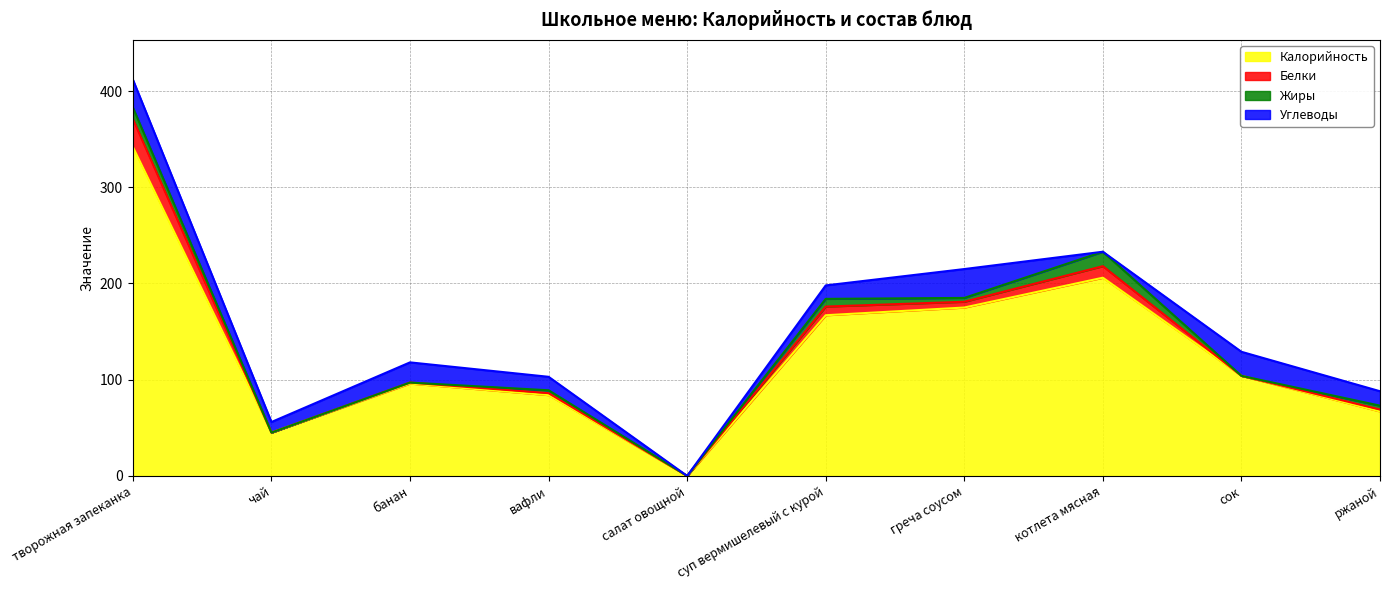

True or false: Калорийность and Углеводы cross at least once.

False